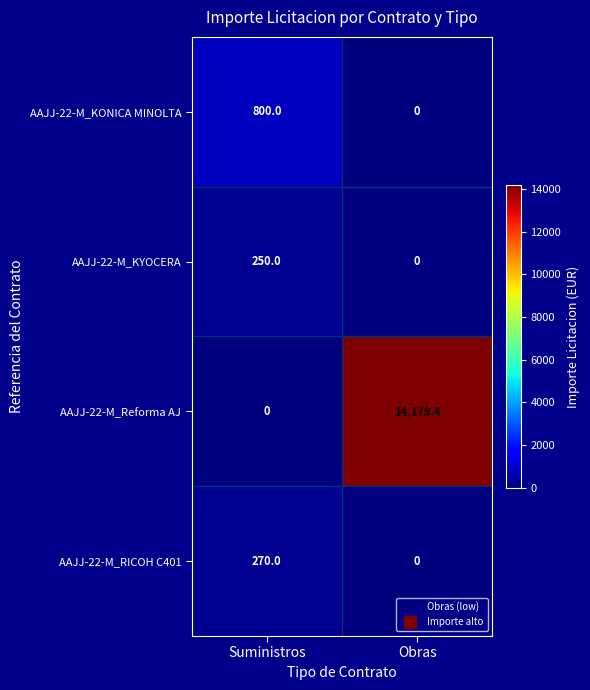

Read the AAJJ-22-M_KONICA MINOLTA value at Suministros.

800.0